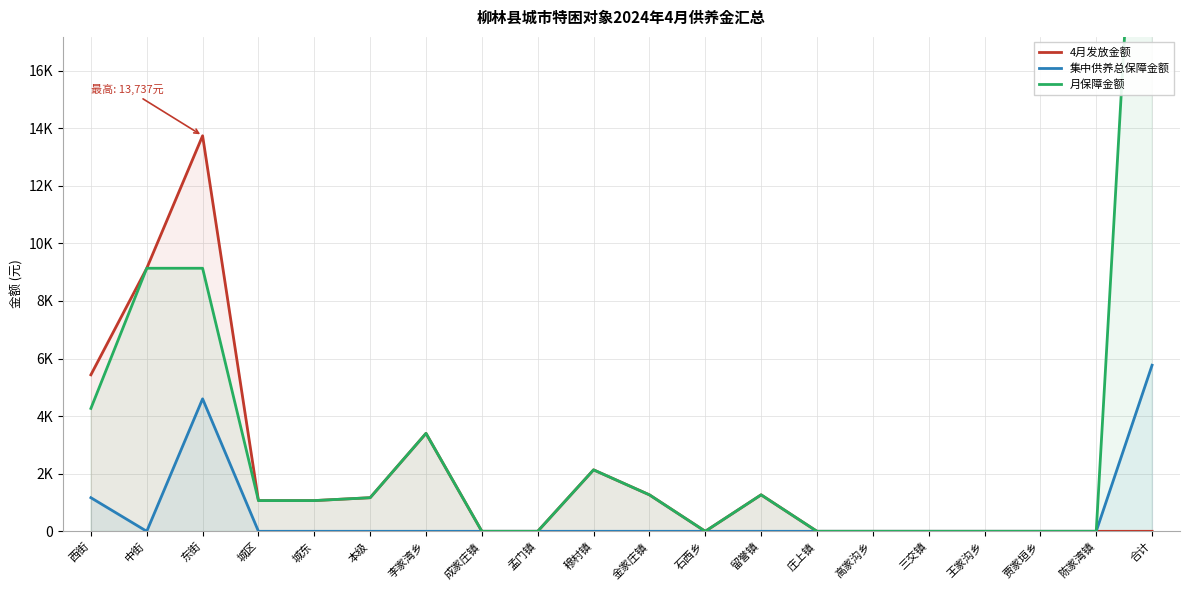

What is the label of the 19th point from the right?

中街